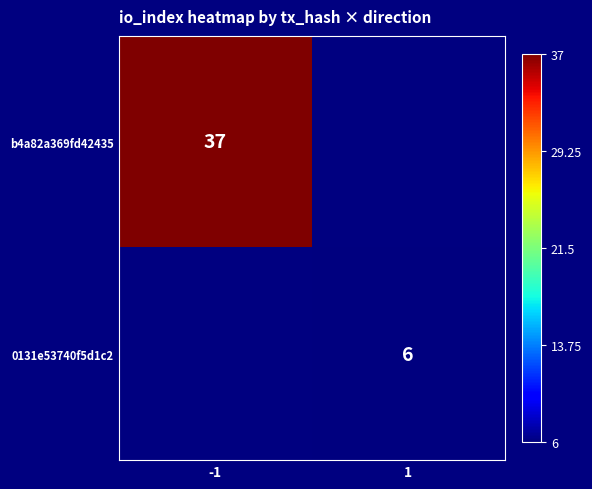

Is it true that b4a82a369fd42435 equals 20.4 at -1?

False